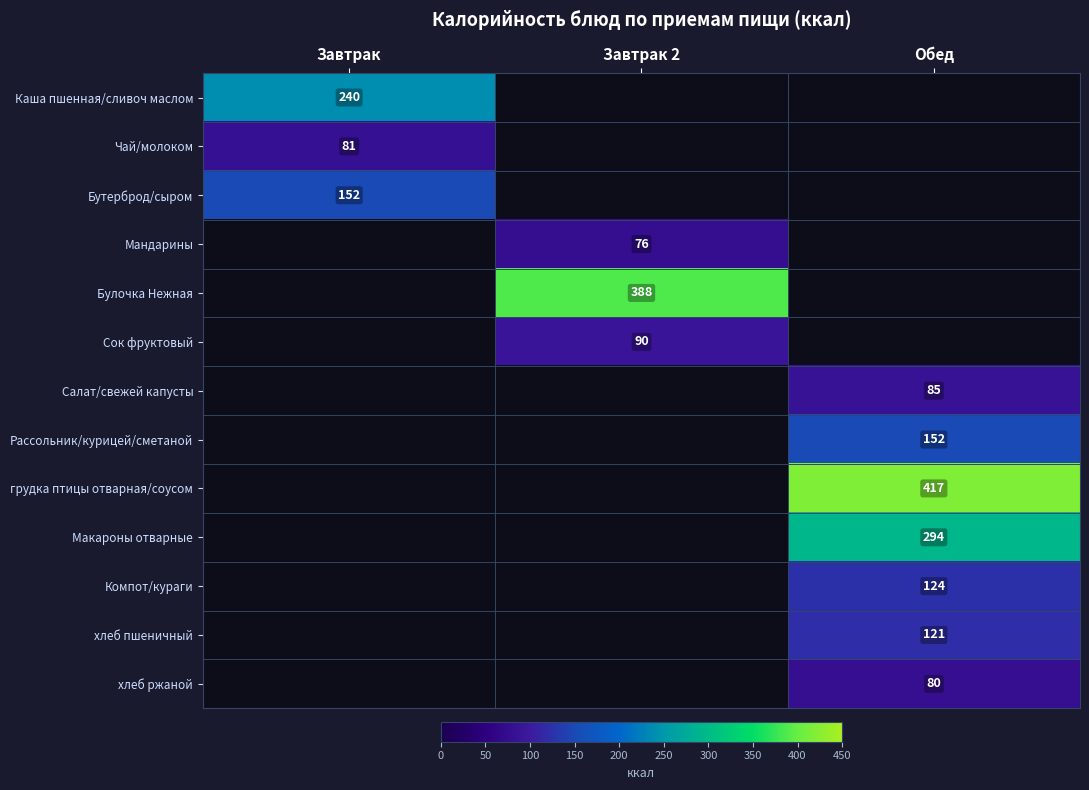

True or false: Салат/свежей капусты has a value of 148 at Обед.

False